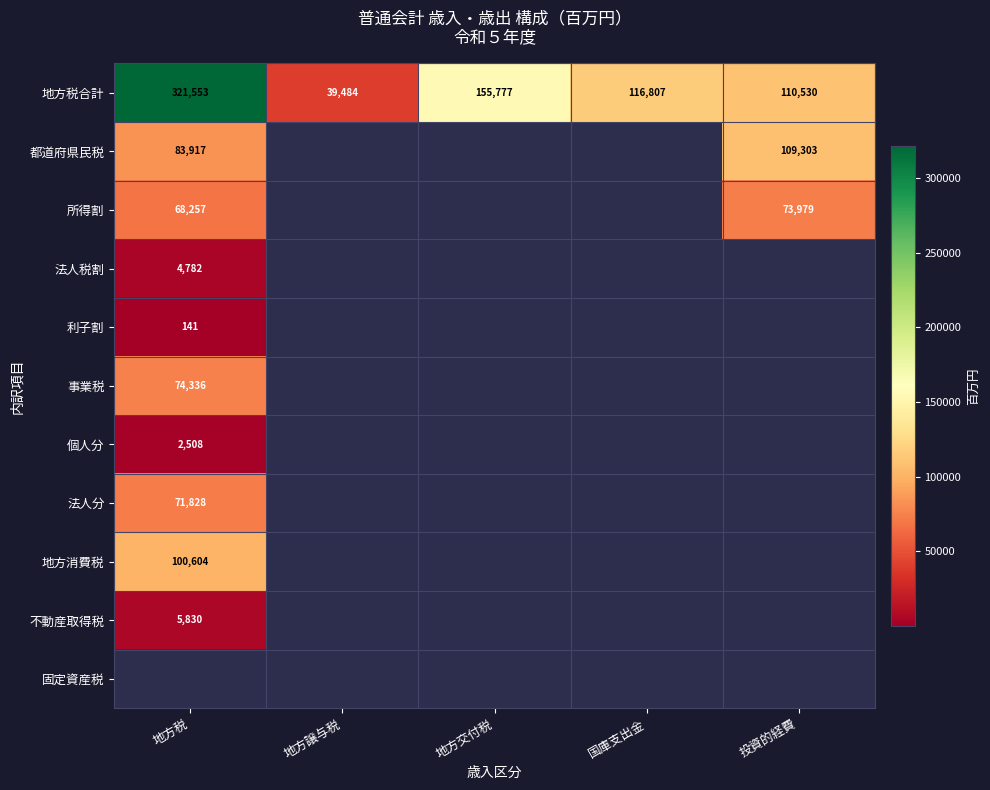

What is the lowest value of the 地方税合計 series?

39484